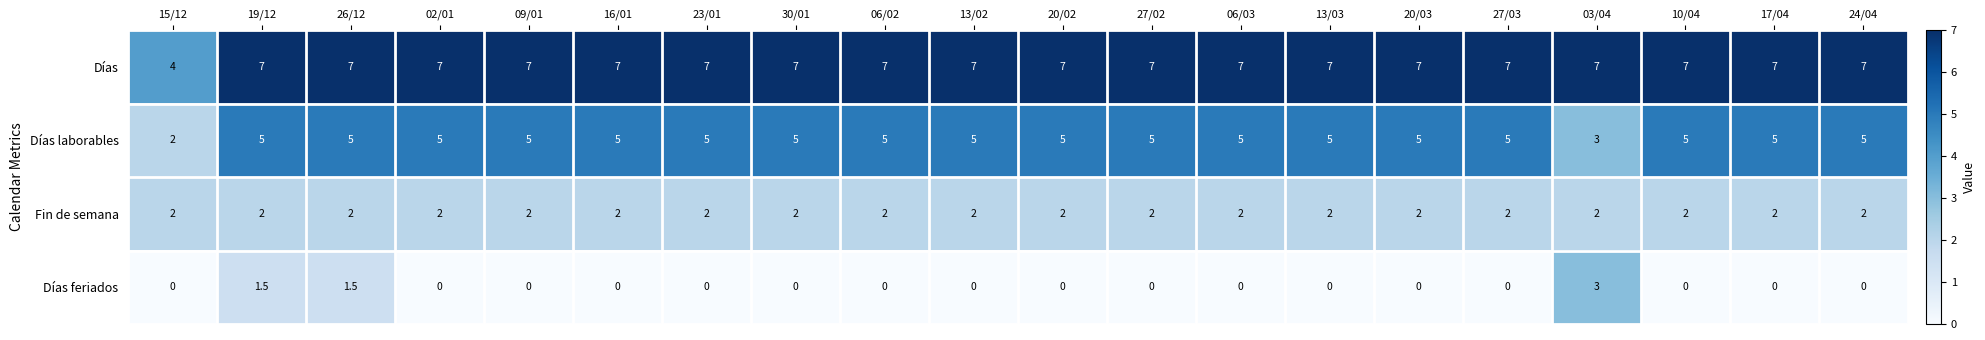

At how many categories does at least one series exceed 6?

19